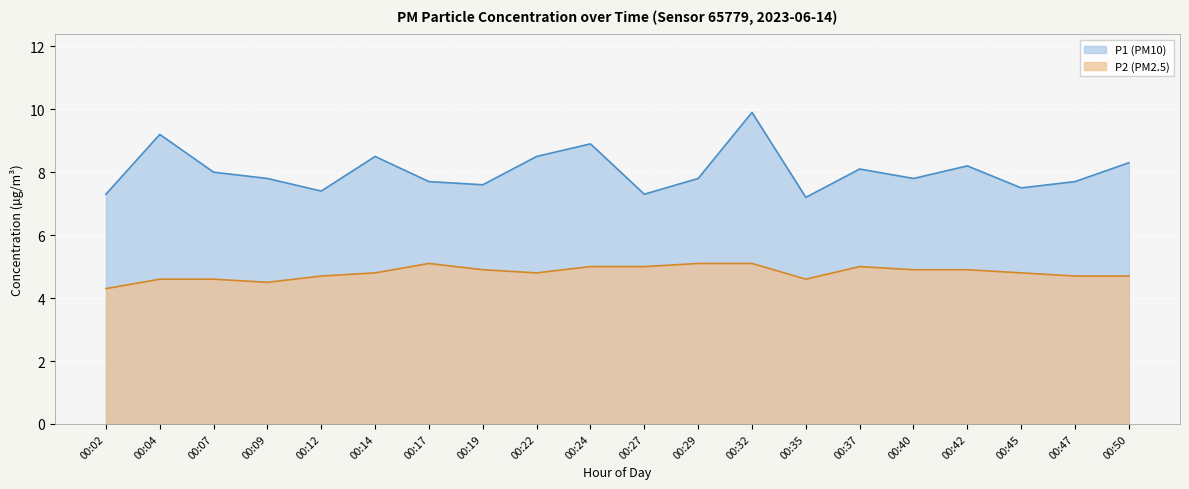

Which series changed the most between 03:00 and 05:00?

P1